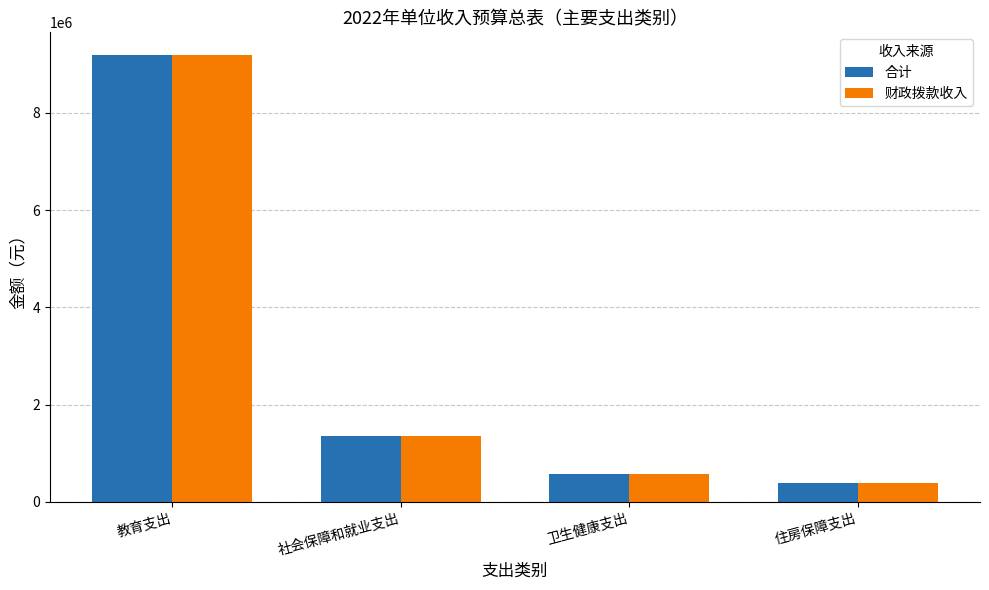

How many bars are there in total?

8